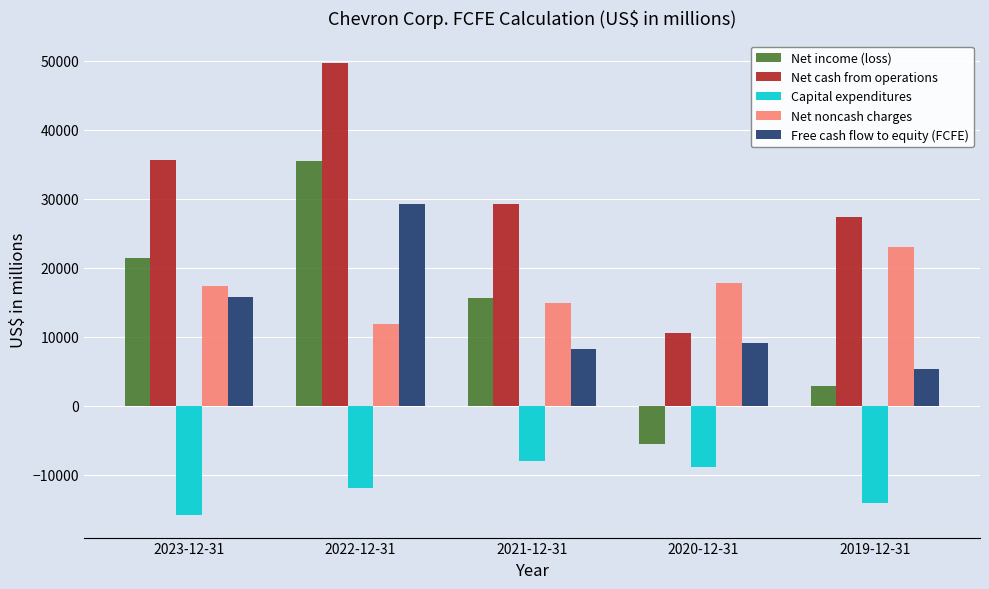

Is the value of Net cash from operations at 2022-12-31 greater than the value of Free cash flow to equity (FCFE) at 2019-12-31?

Yes